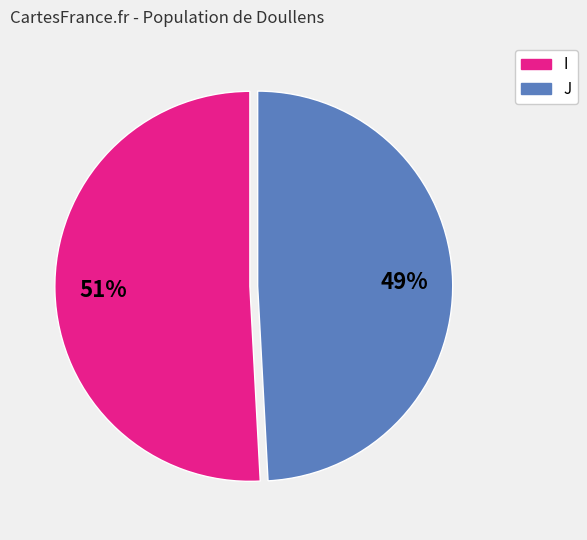

Combined, do J and I account for over 50%?

Yes